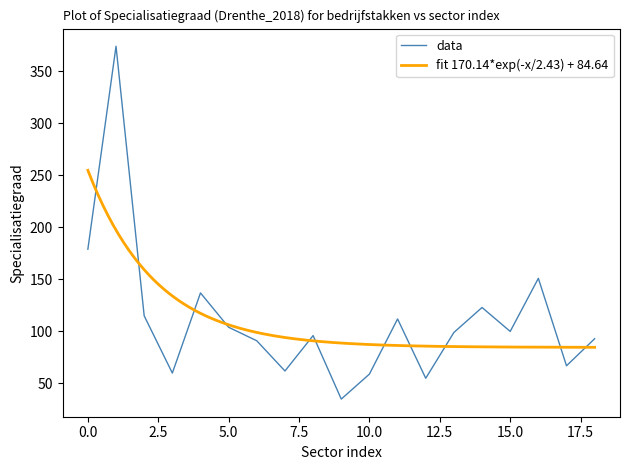

The value of Drenthe at Energievoorziening is 107. True or false?

False